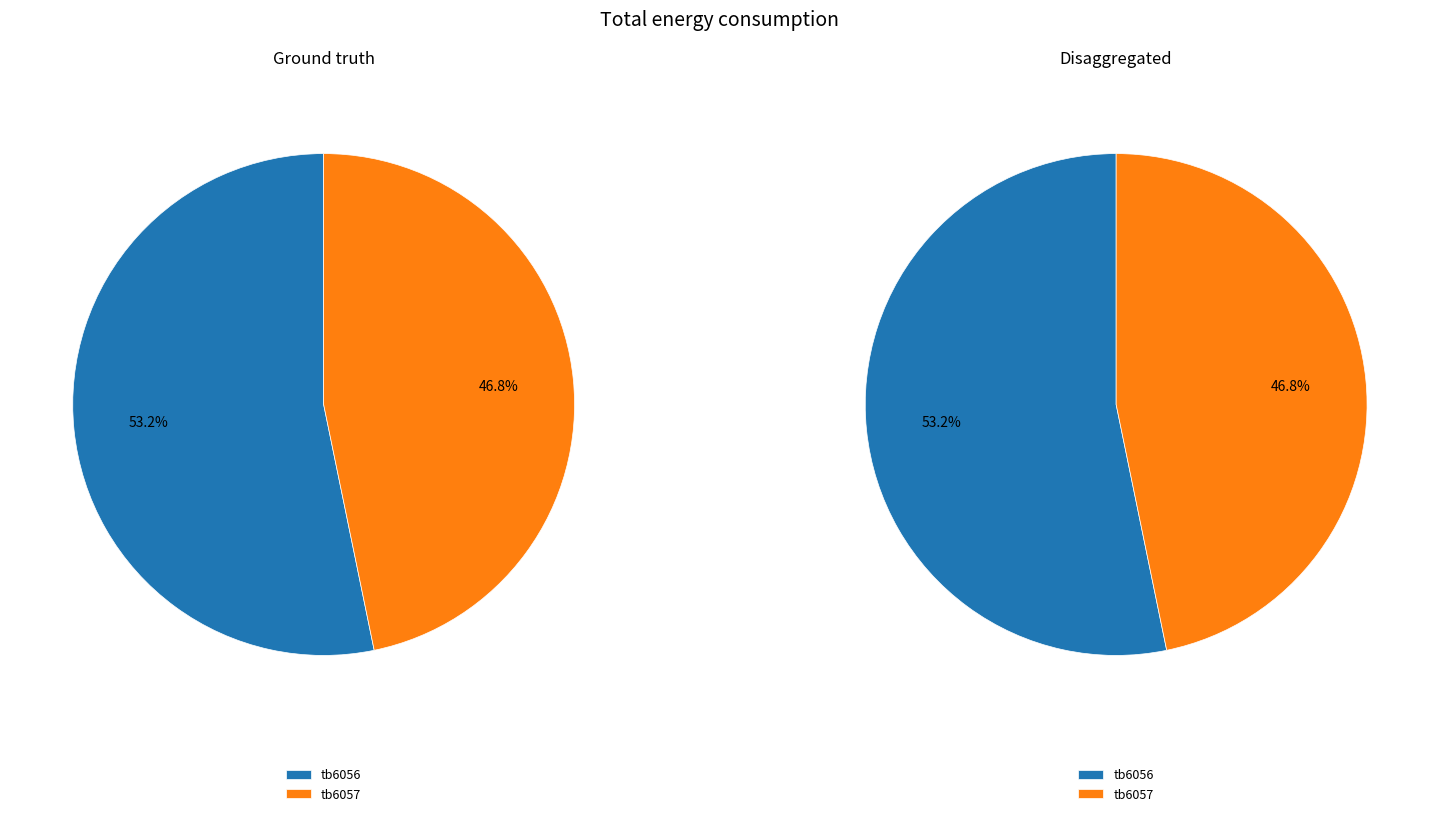

Approximately how many times larger is the value at tb6057 compared to tb6056?

0.9